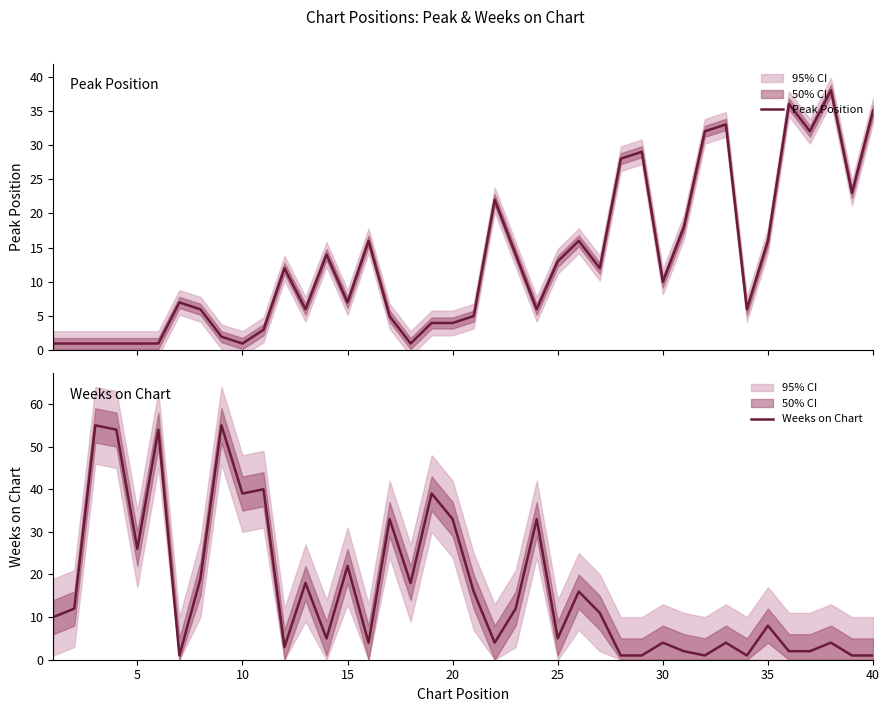

At which label is Weeks on Chart closest to 28?

5